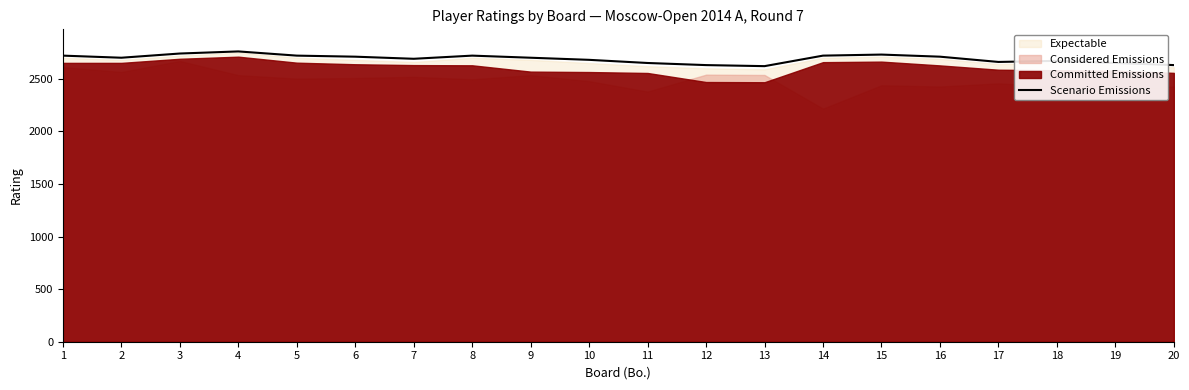

What is the value of the 4th point from the left?

2760